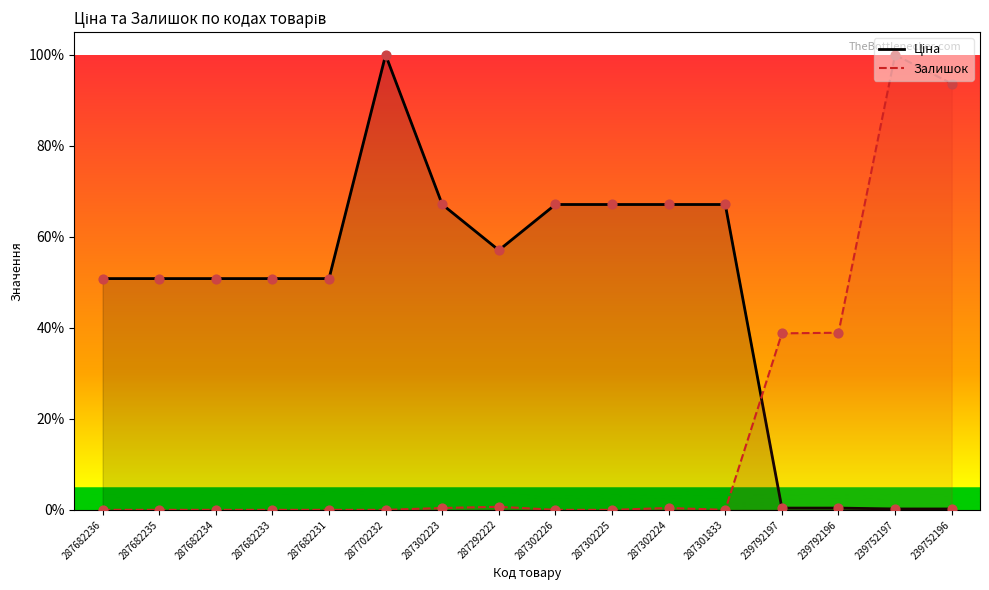

Which series reaches the minimum Y coordinate?

Залишок